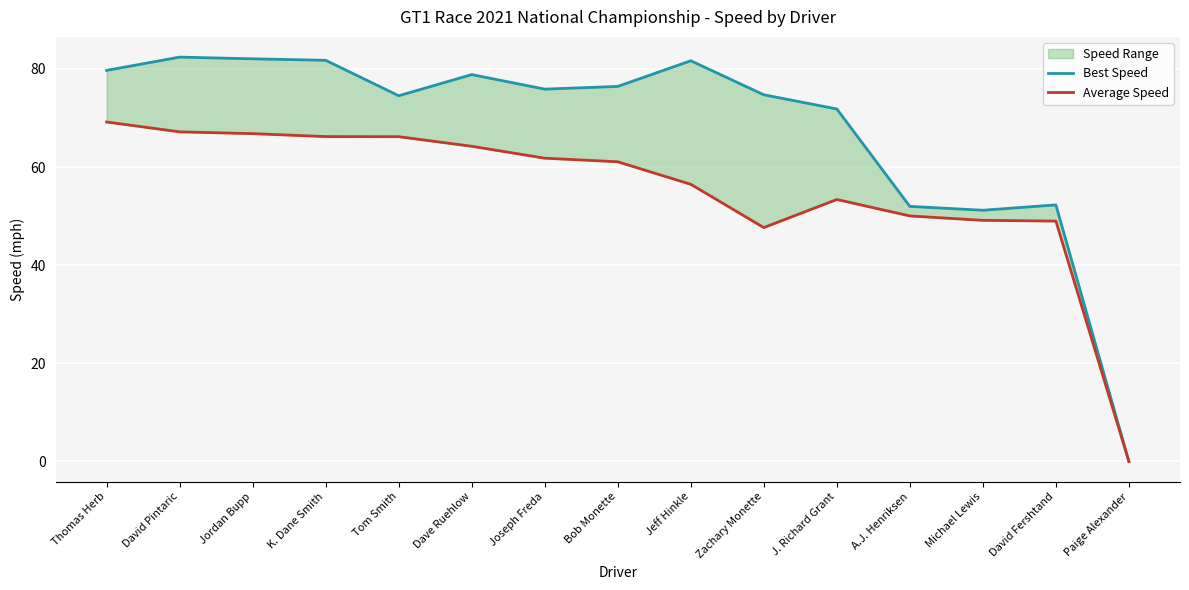

In Best Speed, how many points are lower than both neighbors (excluding endpoints)?

3